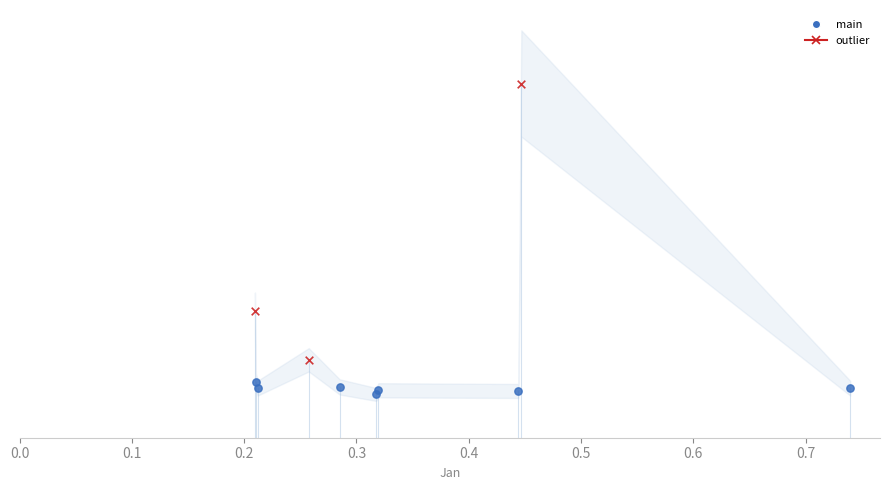

Which series contains the highest Y value?

outlier